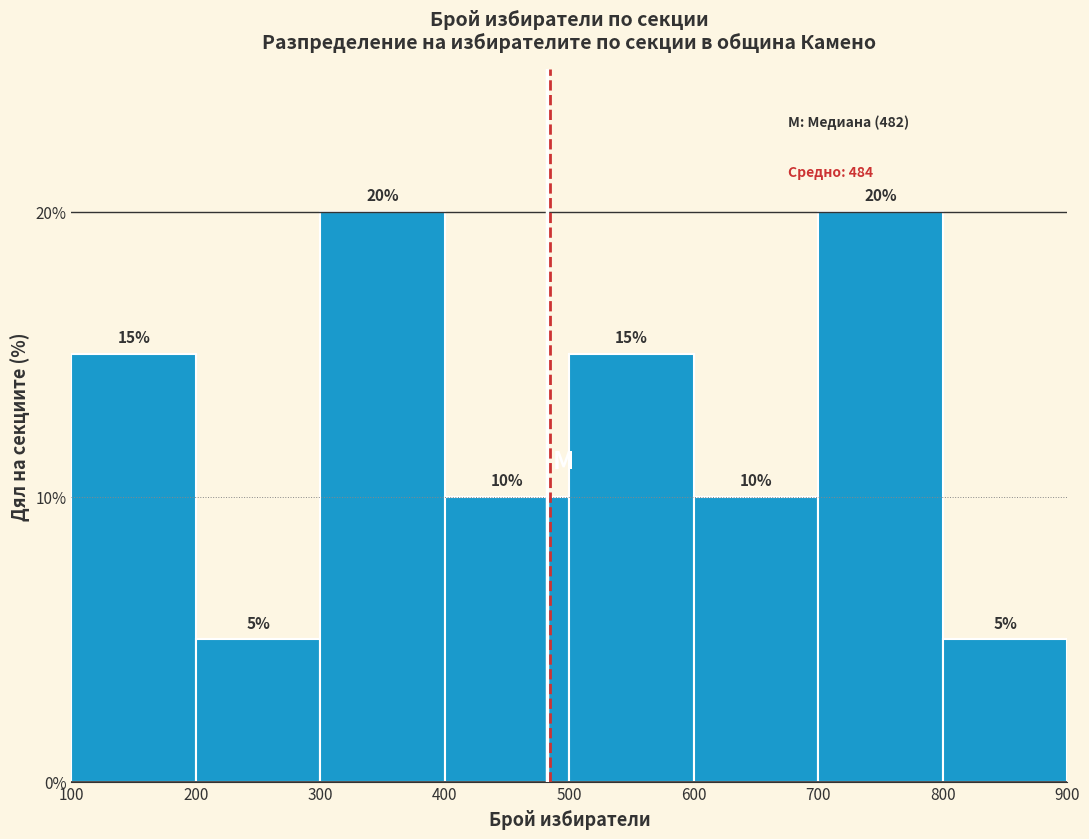

Reading left to right, transcribe this chart: for each bar, give the range it covers on the x-axis and its height.

100 to 200: 15
200 to 300: 5
300 to 400: 20
400 to 500: 10
500 to 600: 15
600 to 700: 10
700 to 800: 20
800 to 900: 5